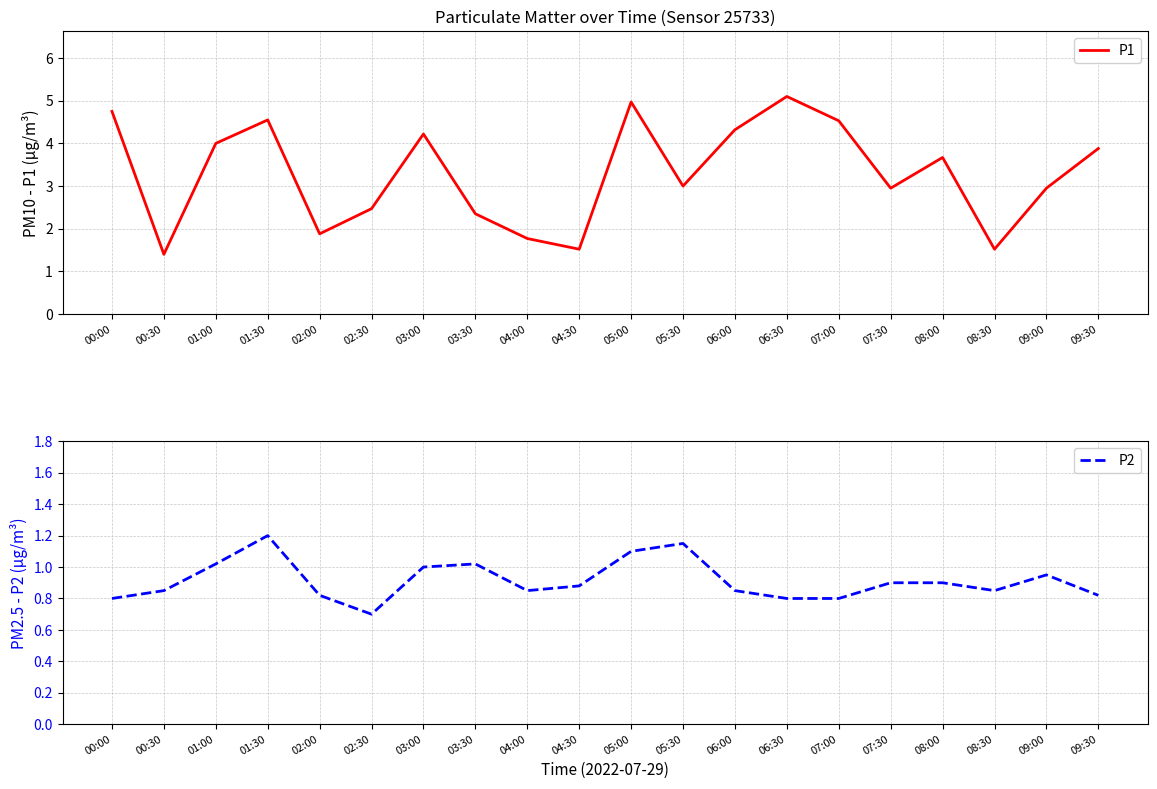

True or false: P2 has more than 0 interior local peaks.

True